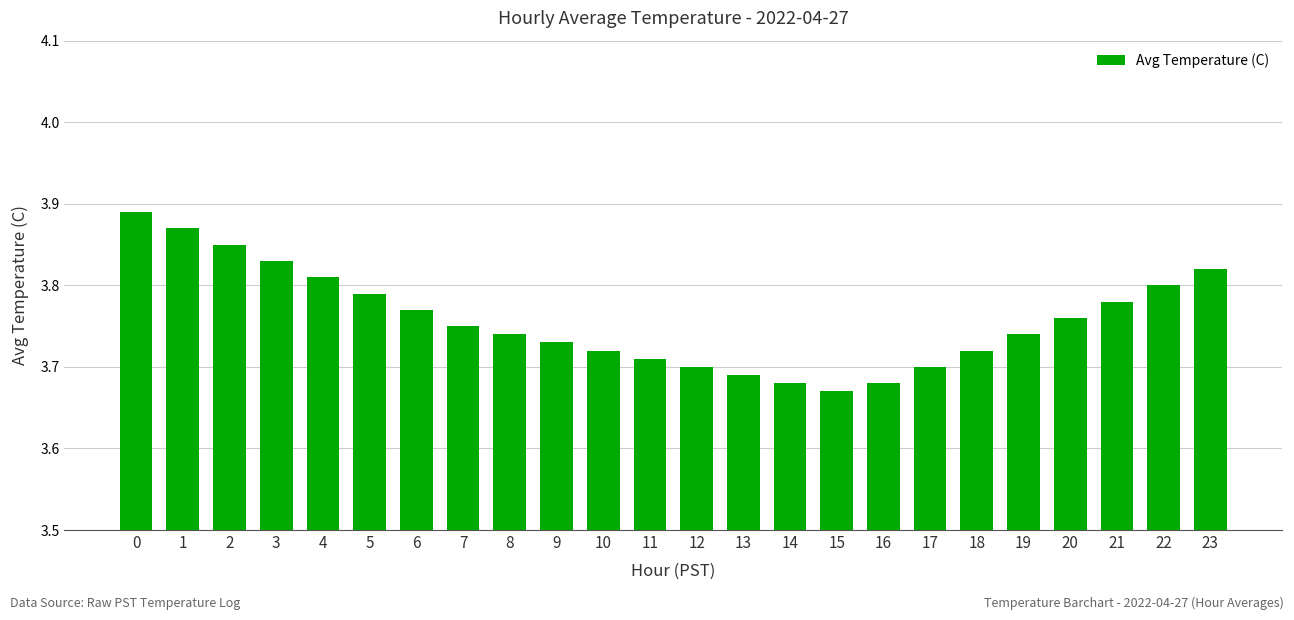

What is the sum of all values?

90.2